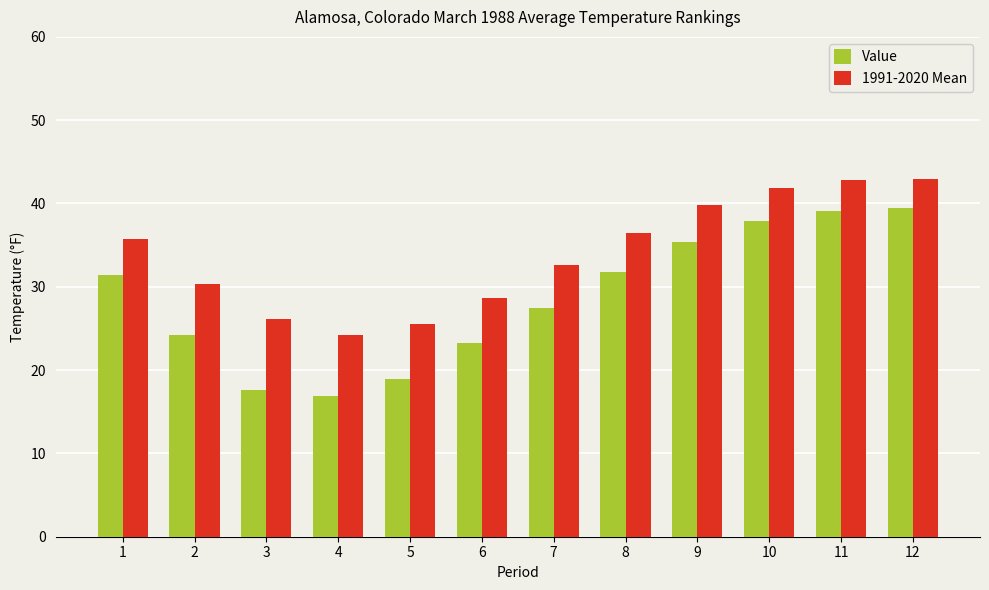

Between 3 and 12, which series saw the biggest shift?

Value